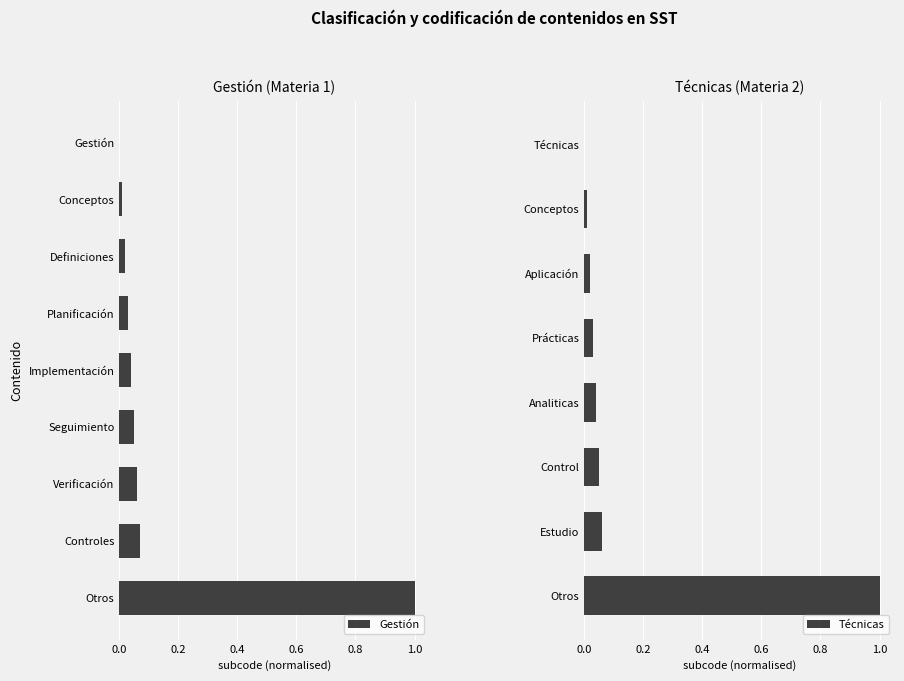

Which category has the highest value in the Gestión series?

Otros